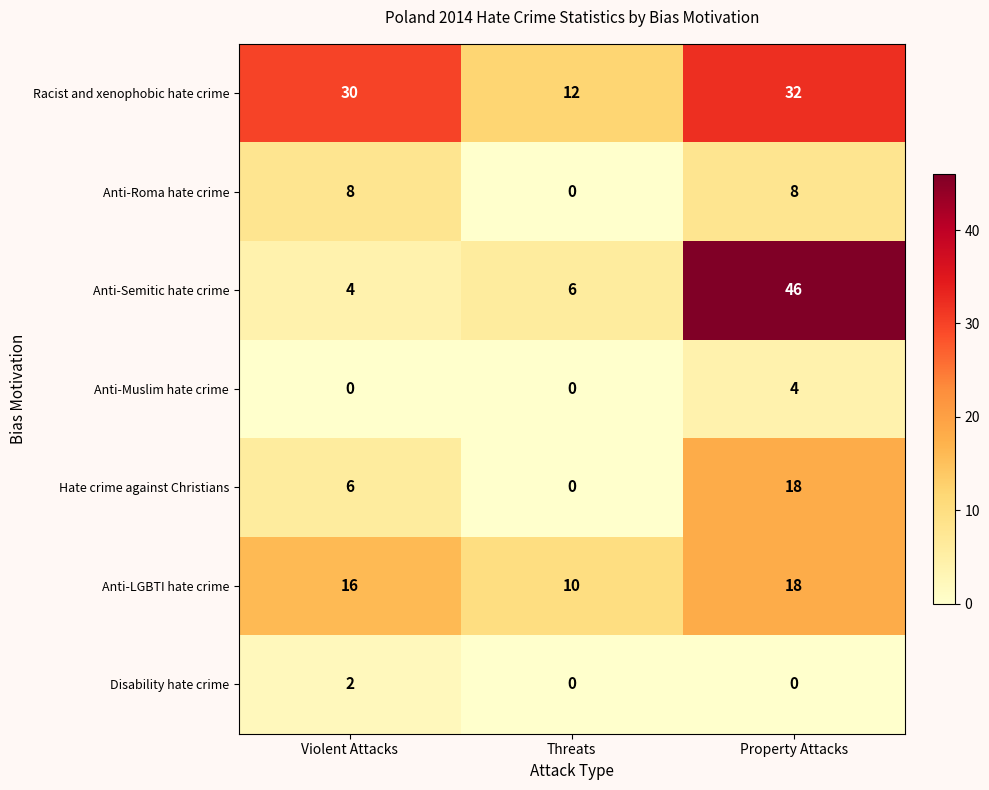

At which category is the sum across all series the highest?

Property Attacks